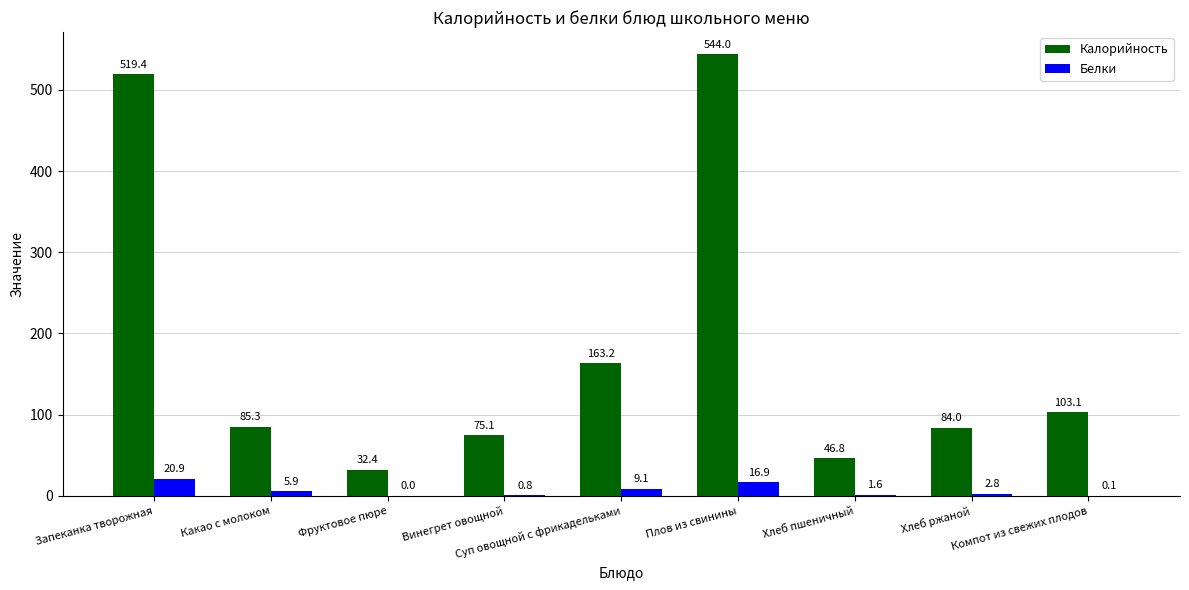

Does the chart contain stacked bars?

No